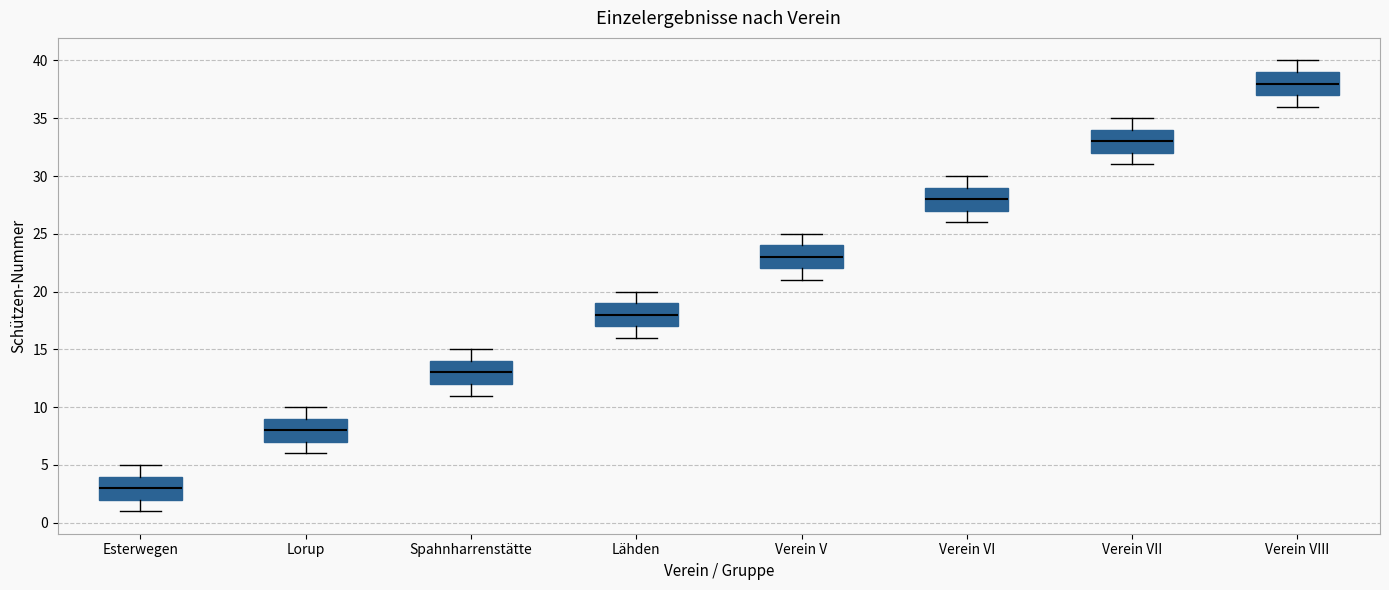

Which box's median line is the highest?

Verein VIII